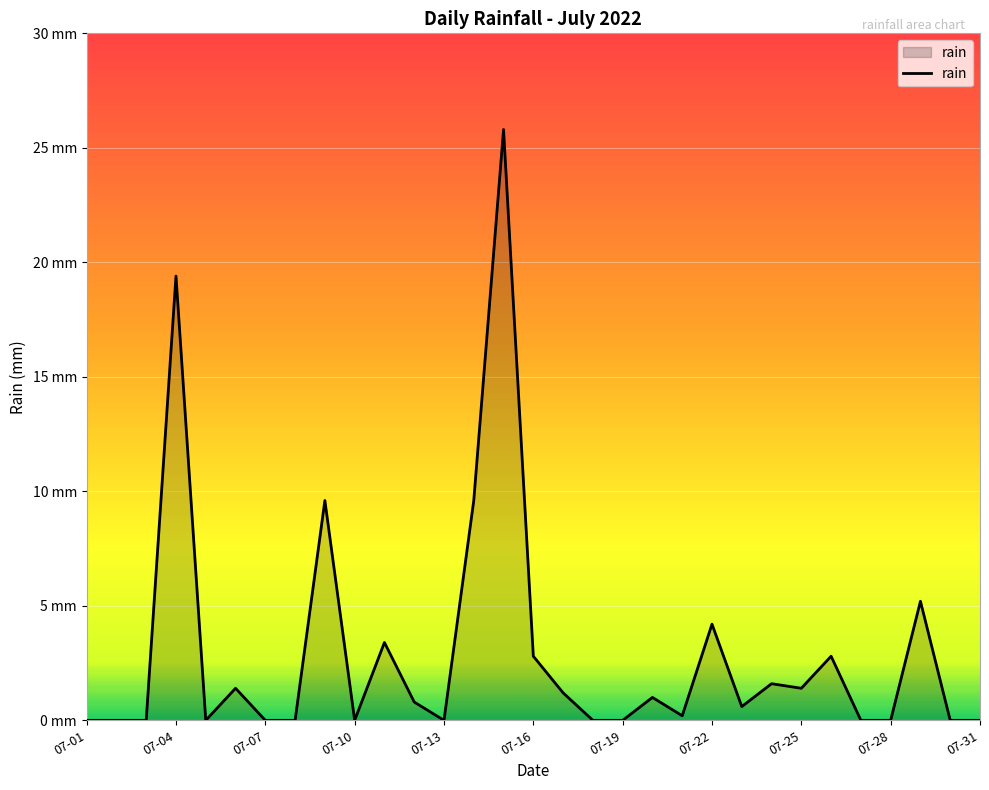

Reading left to right, transcribe all the data shown in this chart.

0.0	0.0	0.0	19.4	0.0	1.4	0.0	0.0	9.6	0.0	3.4	0.8	0.0	9.6	25.8	2.8	1.2	0.0	0.0	1.0	0.2	4.2	0.6	1.6	1.4	2.8	0.0	0.0	5.2	0.0	0.0